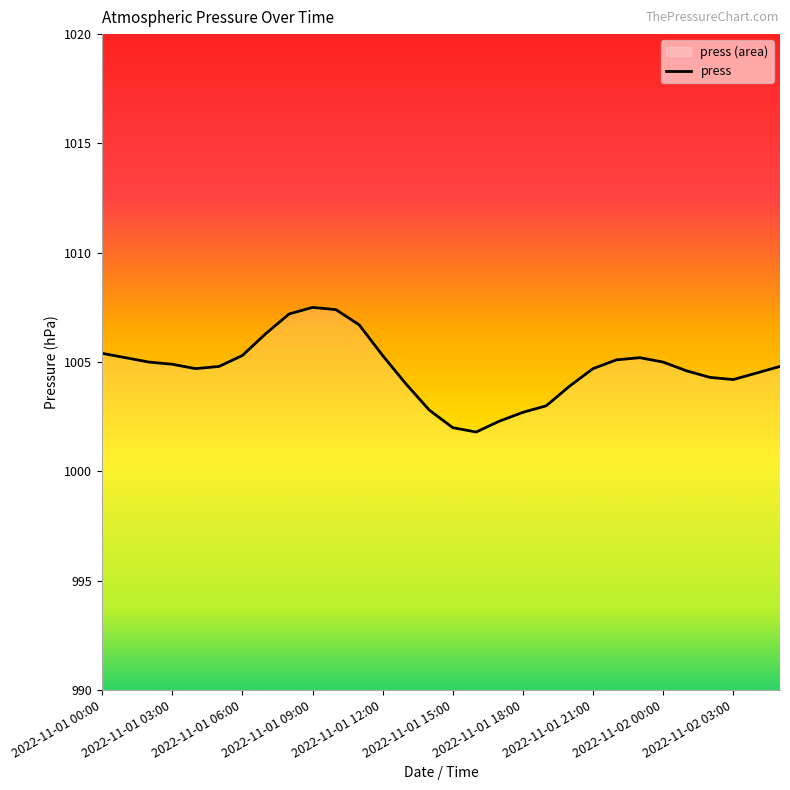

List the labels in order of value, smallest first.

2022-11-01 16:00, 2022-11-01 15:00, 2022-11-01 17:00, 2022-11-01 18:00, 2022-11-01 14:00, 2022-11-01 19:00, 2022-11-01 20:00, 2022-11-01 13:00, 2022-11-02 03:00, 2022-11-02 02:00, 2022-11-02 04:00, 2022-11-02 01:00, 2022-11-01 04:00, 2022-11-01 21:00, 2022-11-01 05:00, 2022-11-02 05:00, 2022-11-01 03:00, 2022-11-01 02:00, 2022-11-02 00:00, 2022-11-01 22:00, 2022-11-01 01:00, 2022-11-01 23:00, 2022-11-01 06:00, 2022-11-01 12:00, 2022-11-01 00:00, 2022-11-01 07:00, 2022-11-01 11:00, 2022-11-01 08:00, 2022-11-01 10:00, 2022-11-01 09:00